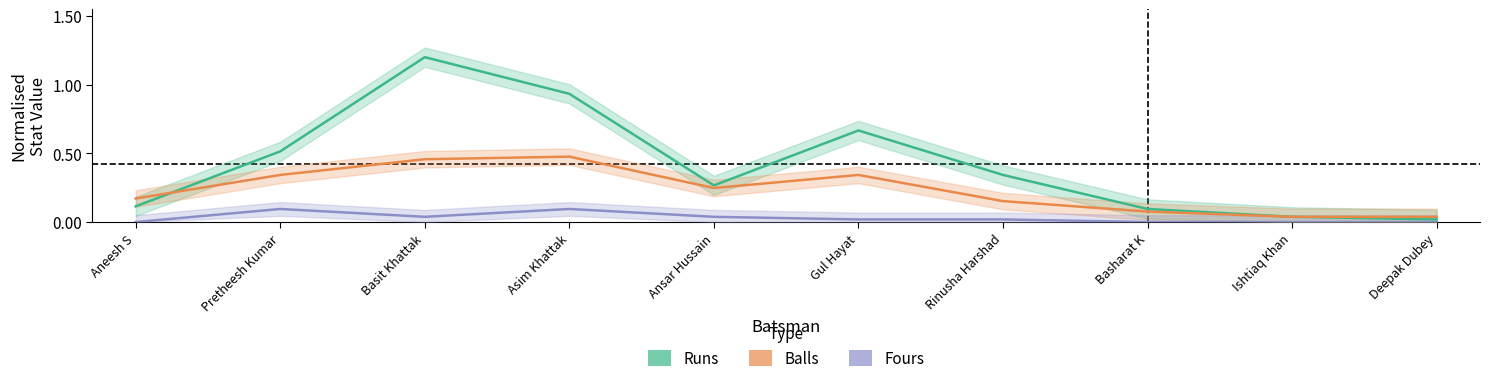

Is the value of Fours at Deepak Dubey greater than the value of Runs at Ansar Hussain?

No